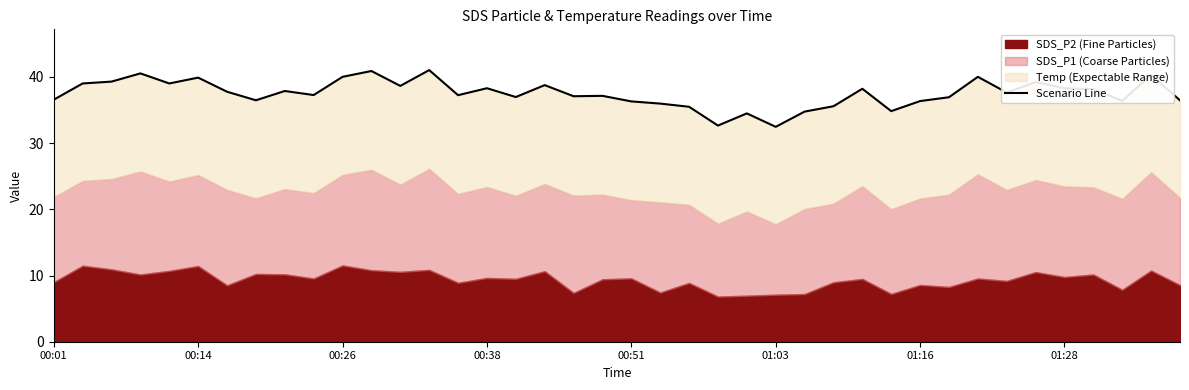

True or false: the data shows 37.2 at 9.

True